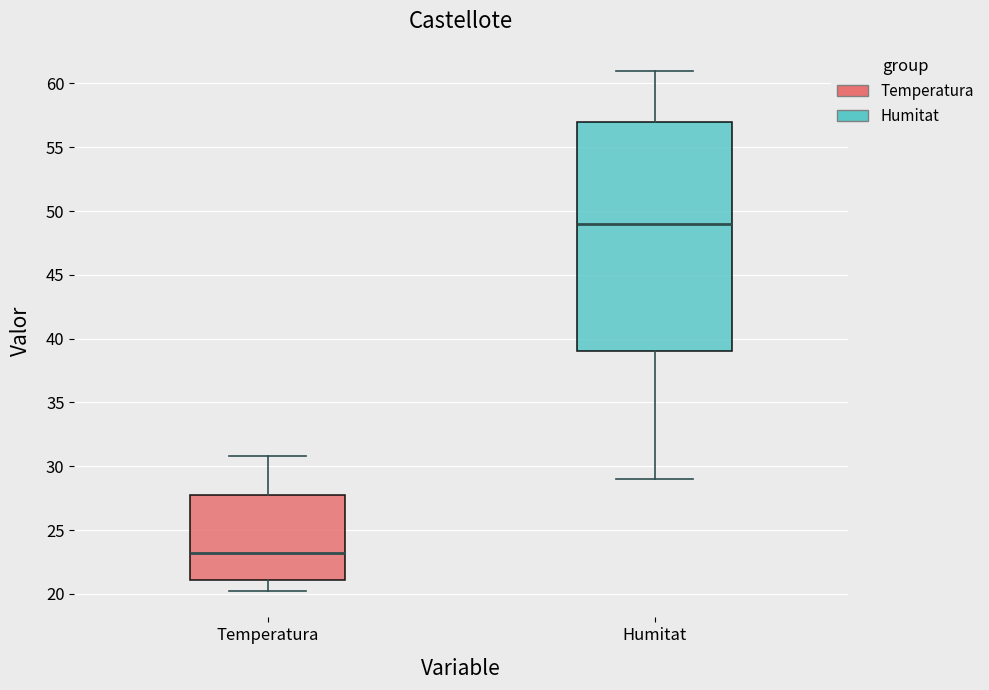

Reading left to right, transcribe this box plot: for each box, give where its median line is, the range the box spans, and where its two whiskers end, as read against the y-axis. The values are not printed on the chart, so give them approximately, as read against the axis.

Temperatura: median 23, box 21 to 28, whiskers 20 to 31
Humitat: median 49, box 39 to 57, whiskers 29 to 61